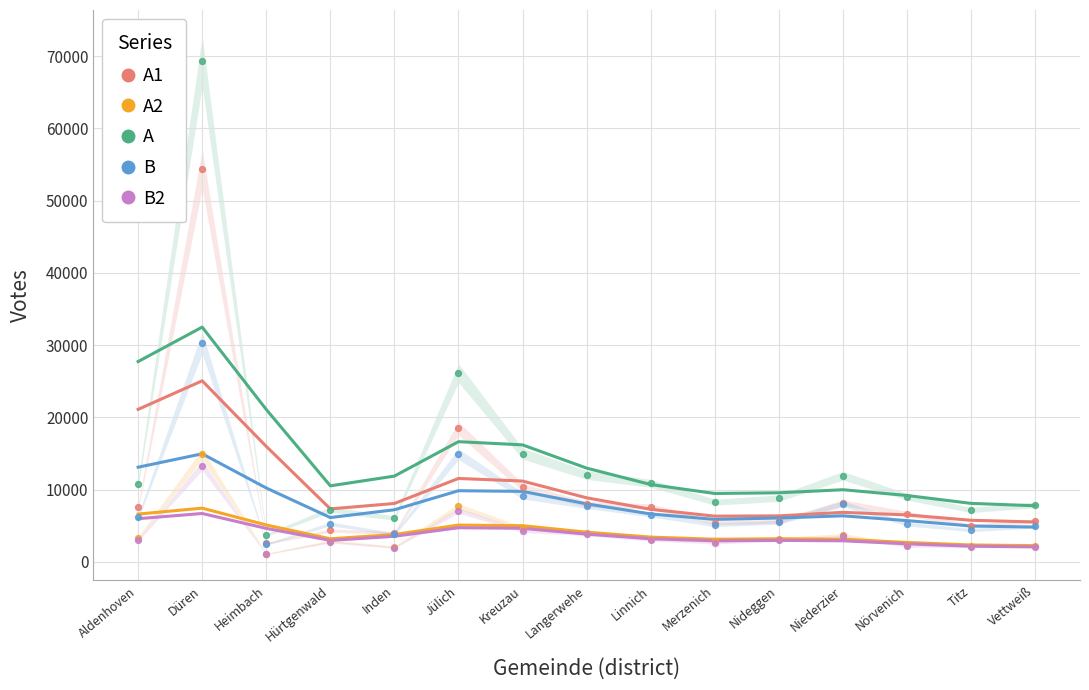

Which series contains the lowest Y value?

B2